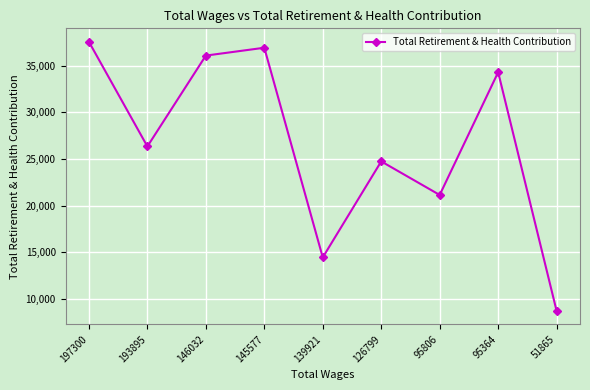

Reading left to right, list all the values displayed in this chart.

197300=37567	193895=26352	146032=36088	145577=36929	139921=14460	126799=24749	95806=21153	95364=34305	51865=8722